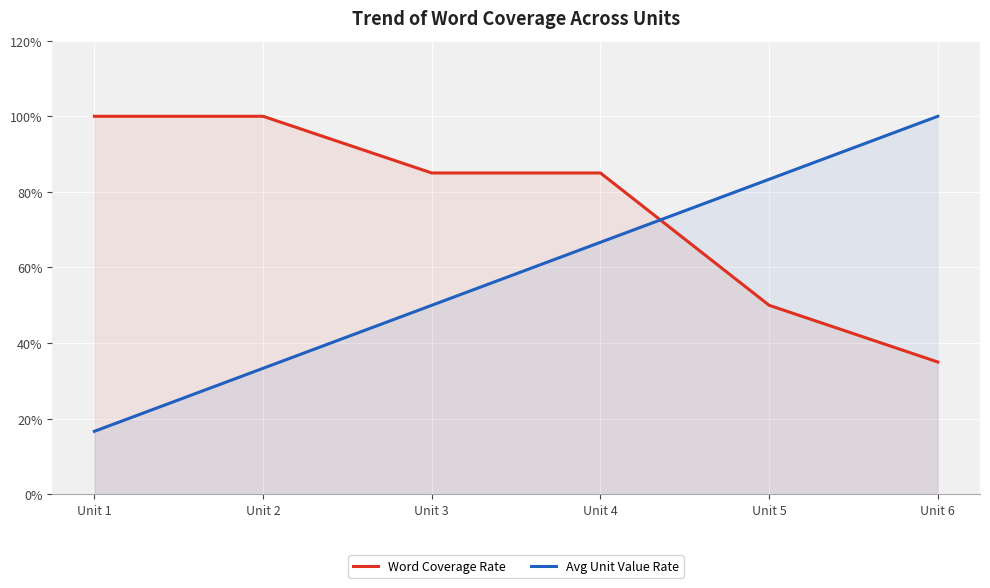

Which series has the largest total across all categories?

Word Coverage Rate